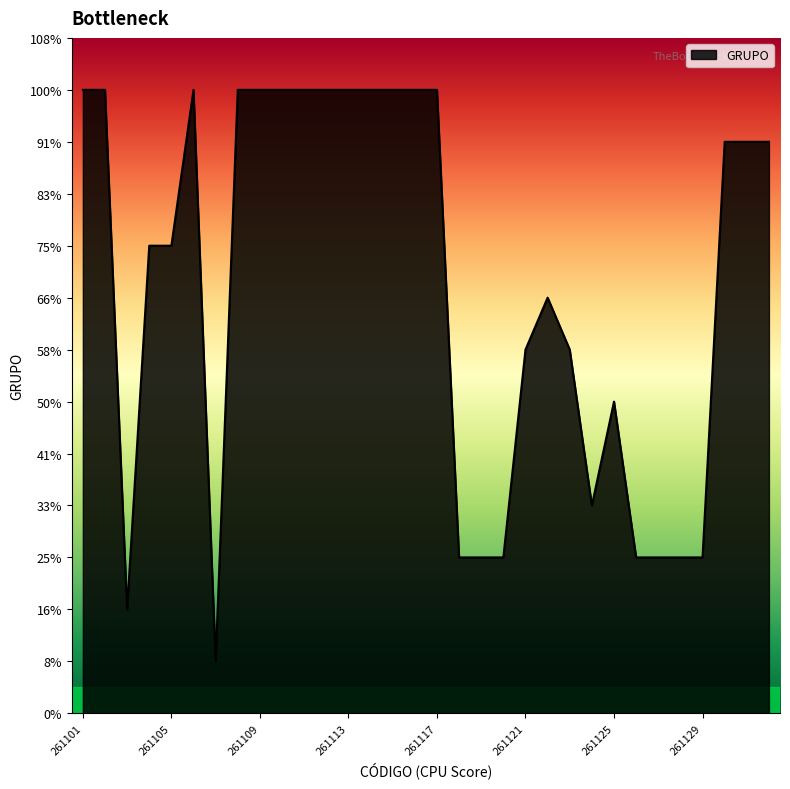

Does the chart have visible grid lines?

No